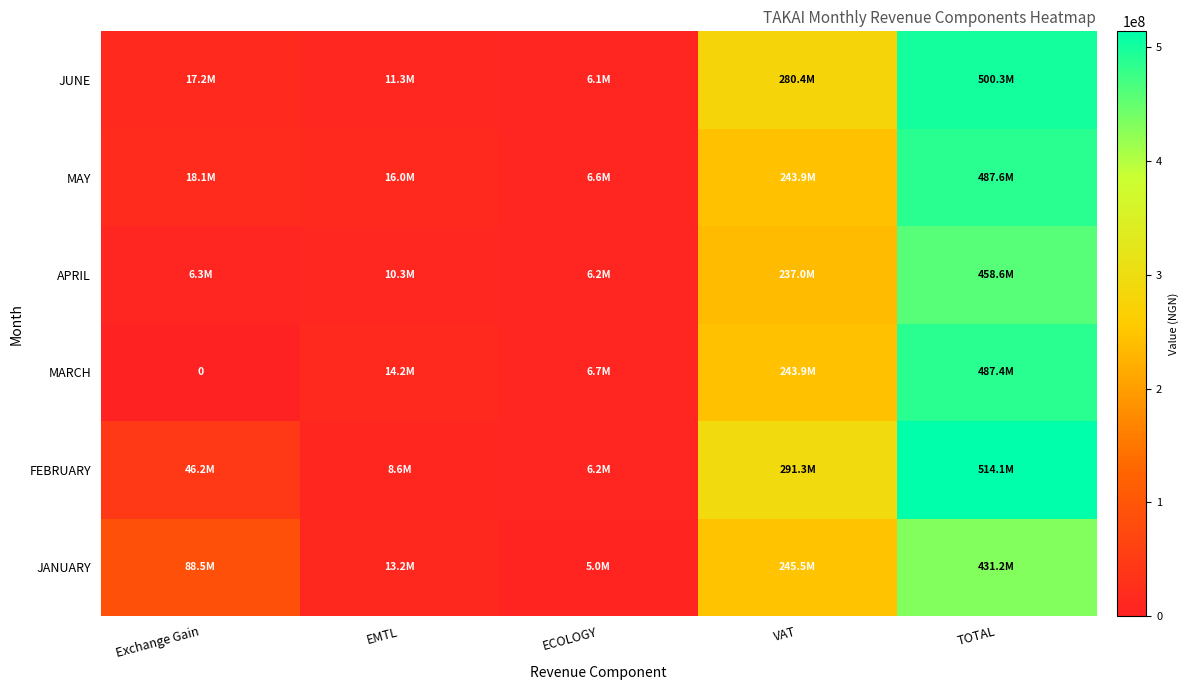

At how many categories does at least one series exceed 252736301?

2